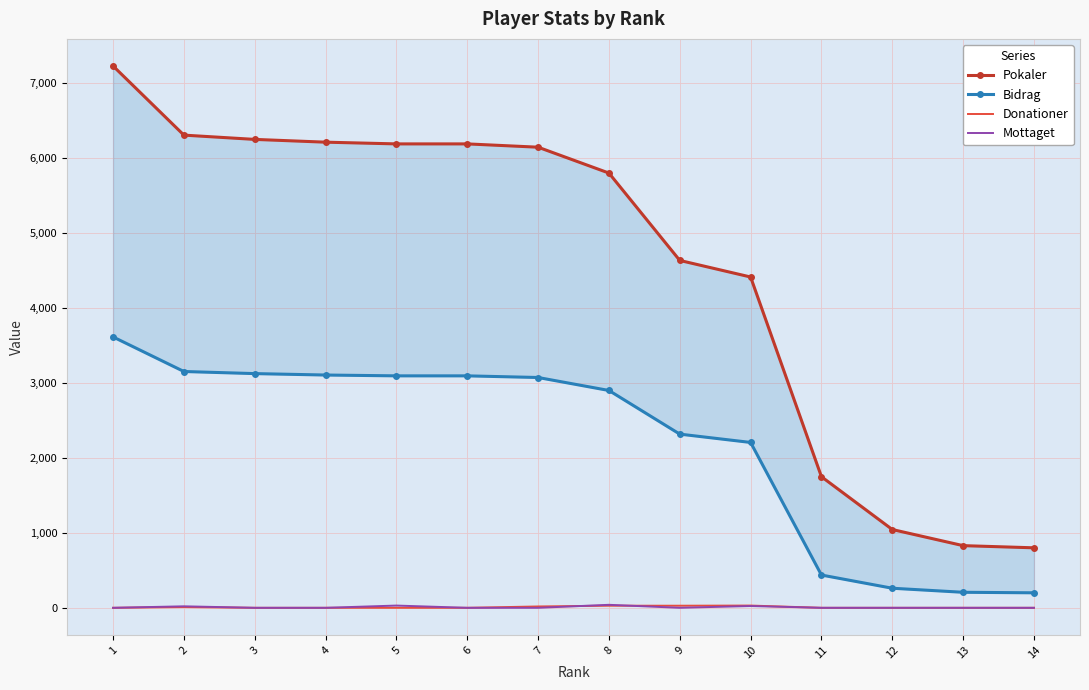

Is it true that Pokaler equals 6246 at 3?

True